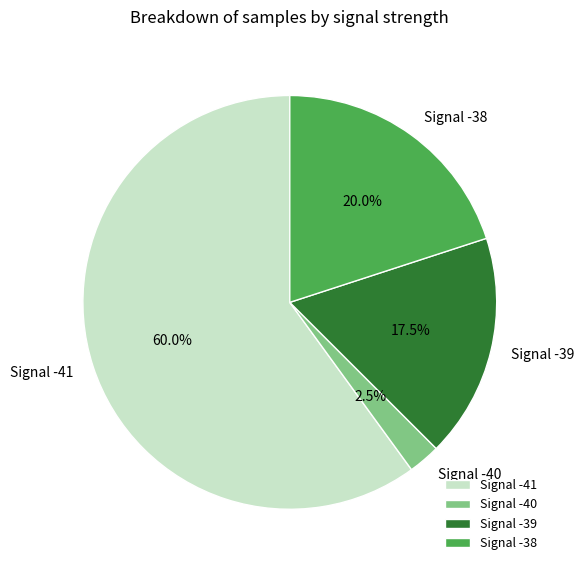

Rank the categories by value from lowest to highest.

Signal -40, Signal -39, Signal -38, Signal -41